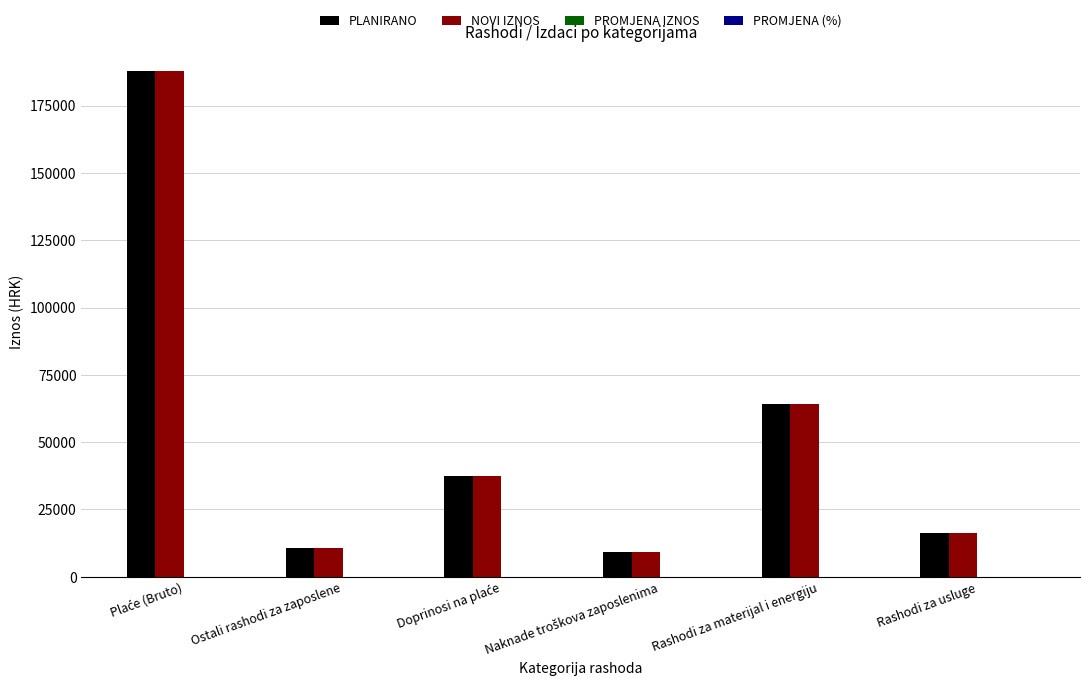

At how many categories does at least one series exceed 33288?

3